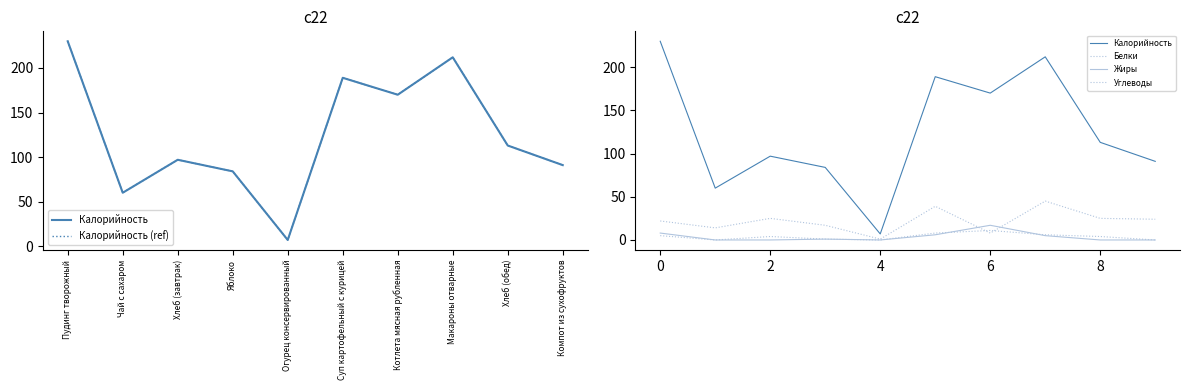

How many distinct data groups are displayed?

5